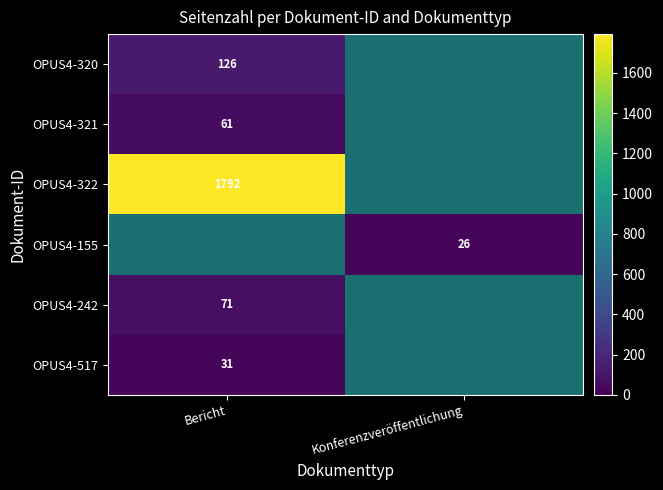

The OPUS4-321 series shows 61 at Bericht. True or false?

True